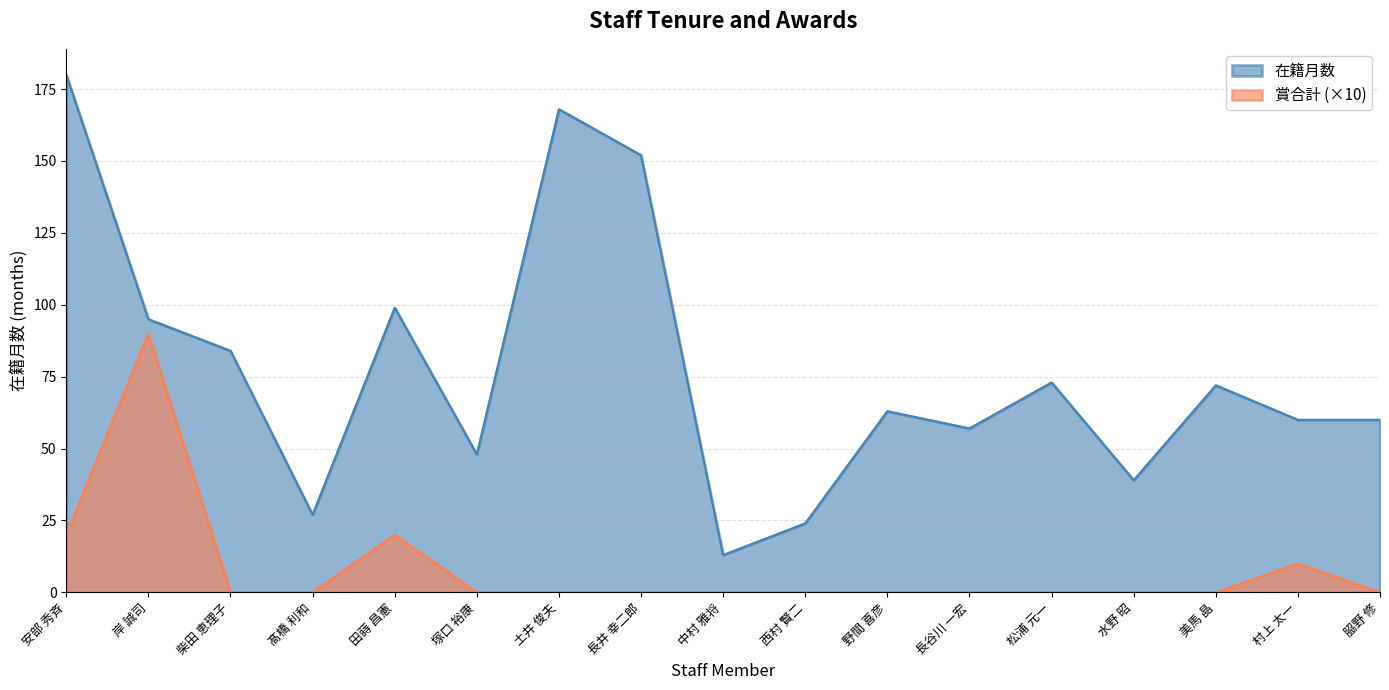

At 美馬 晶, list the series in order from smallest to largest.

賞合計 (×10), 在籍月数